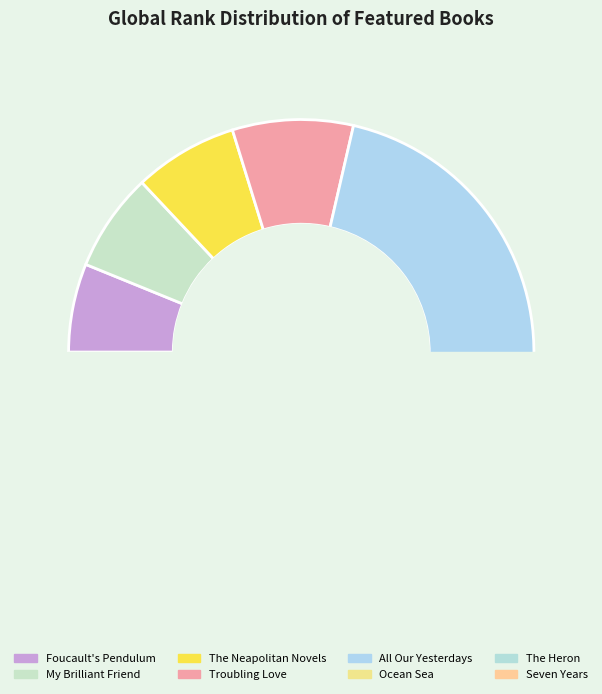

Approximately how many times larger is the value at The Neapolitan Novels compared to The Heron?

0.4